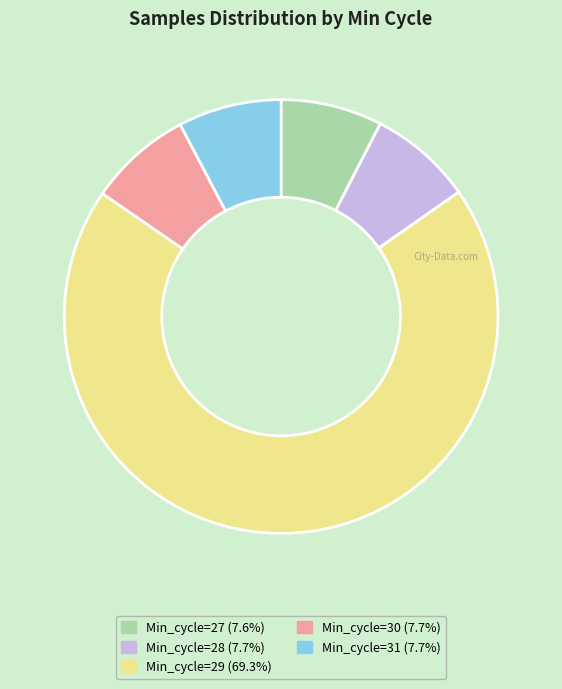

Is there any slice that represents more than half of the pie?

Yes